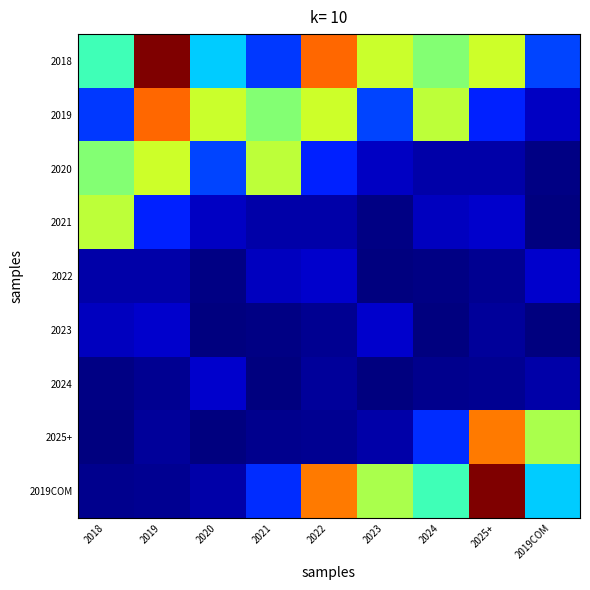

Which series has the widest spread of values?

2019COM